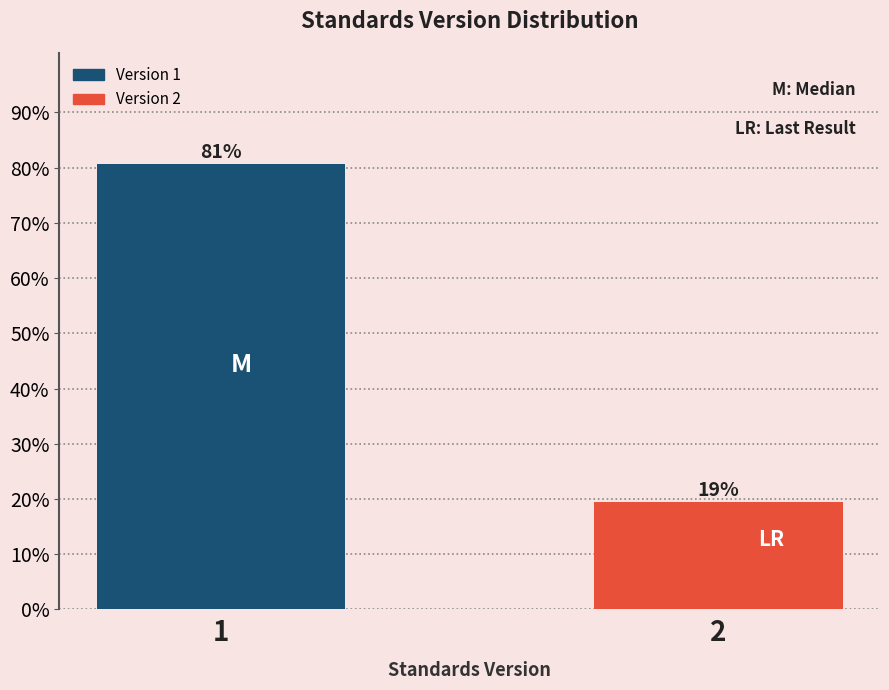

What is the smallest value displayed?

19.4